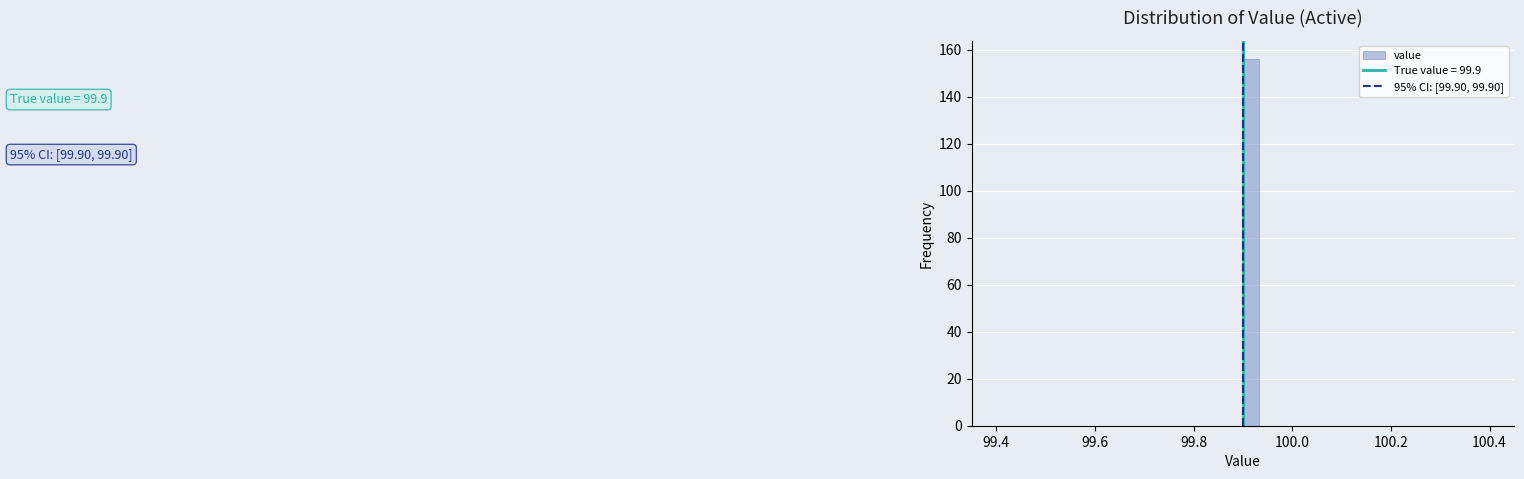

Around what value on the x-axis is the tallest bar? Give the approximate position of its centre, as read against the axis.

99.92